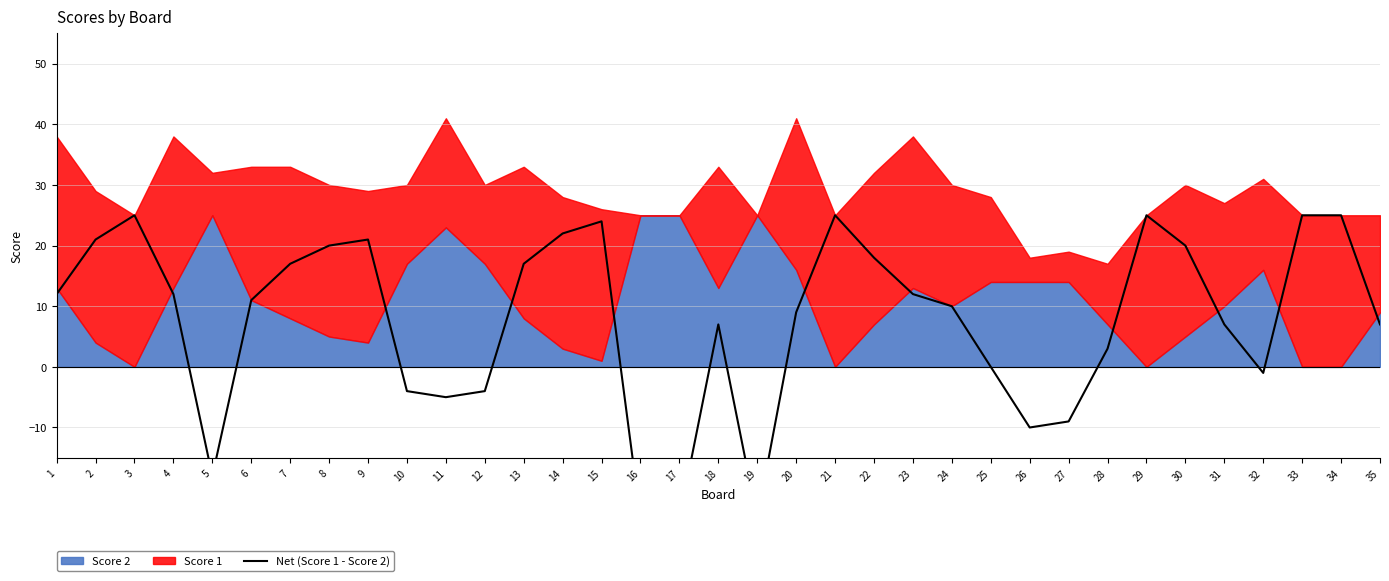

What is the difference between the maximum and minimum values?

50